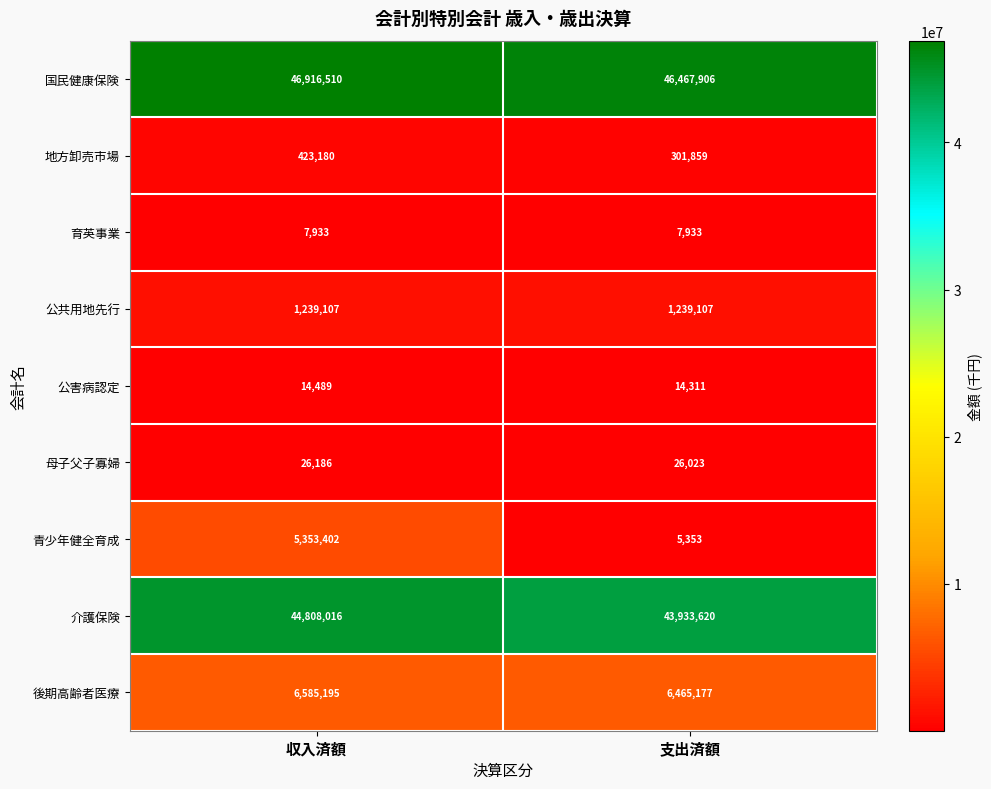

Reading right to left, transcribe all the data shown in this chart.

国民健康保険: 支出済額=46467906	収入済額=46916510
地方卸売市場: 支出済額=301859	収入済額=423180
育英事業: 支出済額=7933	収入済額=7933
公共用地先行: 支出済額=1239107	収入済額=1239107
公害病認定: 支出済額=14311	収入済額=14489
母子父子寡婦: 支出済額=26023	収入済額=26186
青少年健全育成: 支出済額=5353	収入済額=5353402
介護保険: 支出済額=43933620	収入済額=44808016
後期高齢者医療: 支出済額=6465177	収入済額=6585195